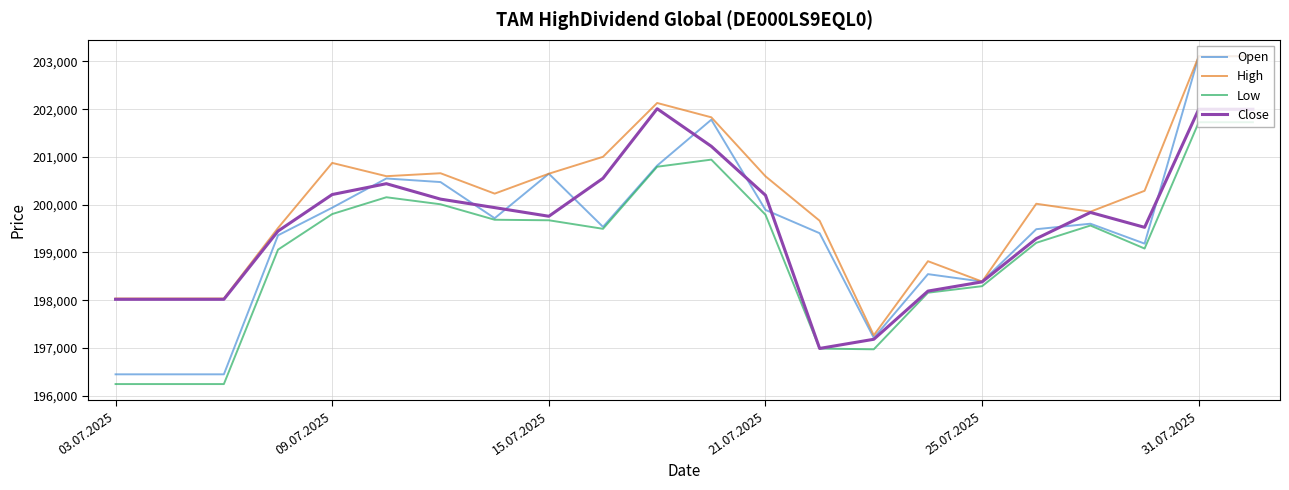

Does the chart have visible grid lines?

Yes